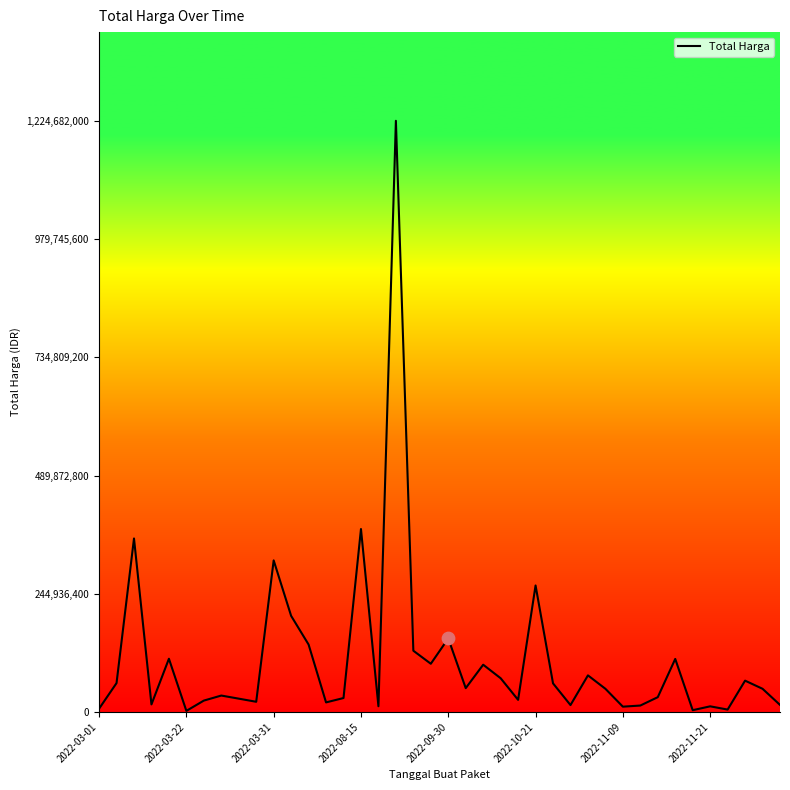

What is the difference between the maximum and minimum values?

1222286250